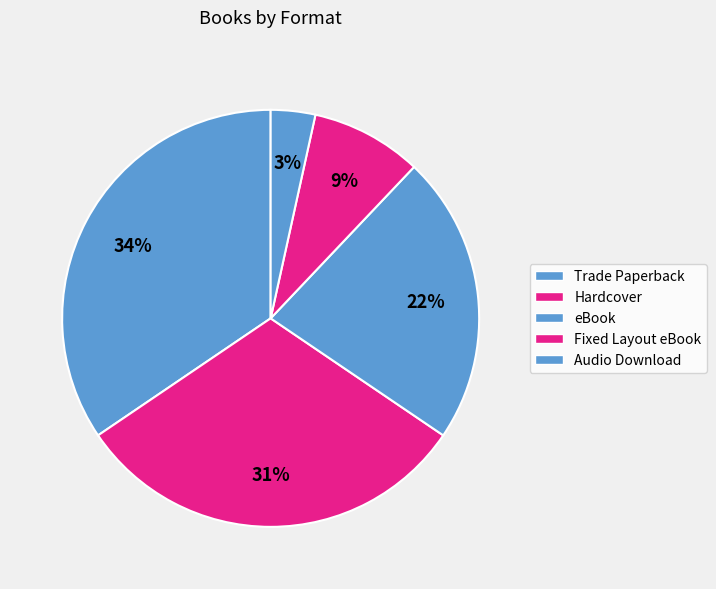

How many slices are in this pie chart?

5